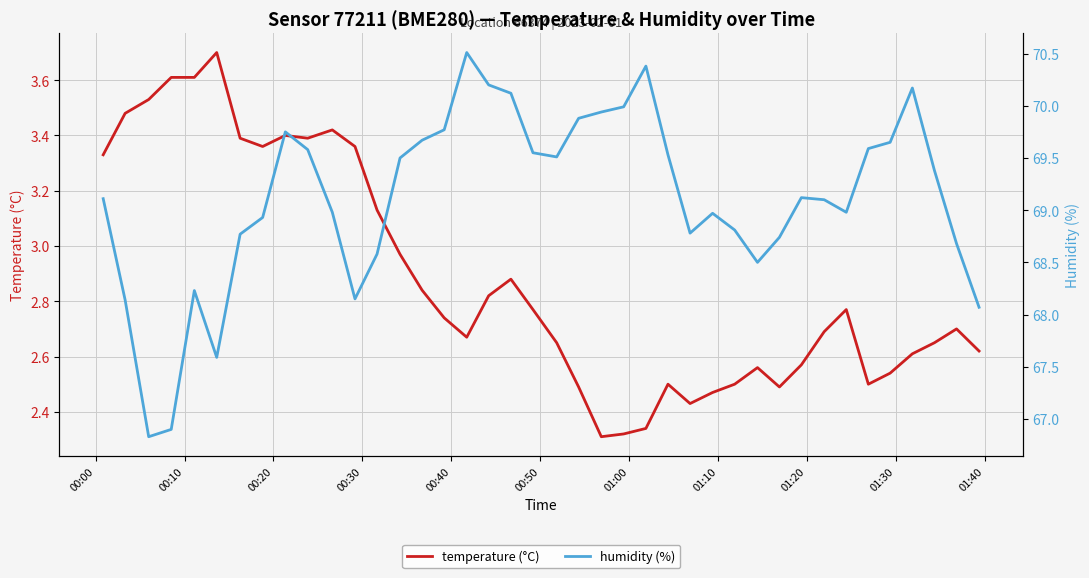

What is the value of the humidity (%) point at the 28th from the left?

69.0